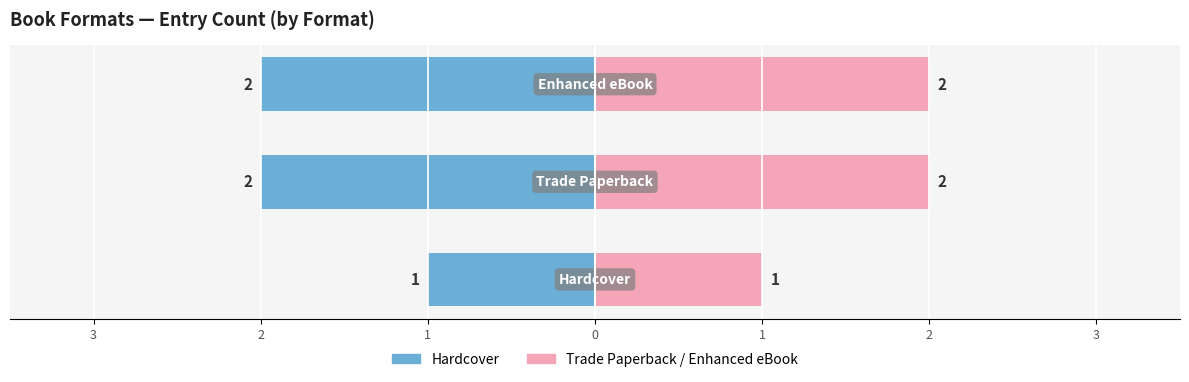

What is the value of the Trade Paperback & eBook / Right bar at the 2nd from the left?

2